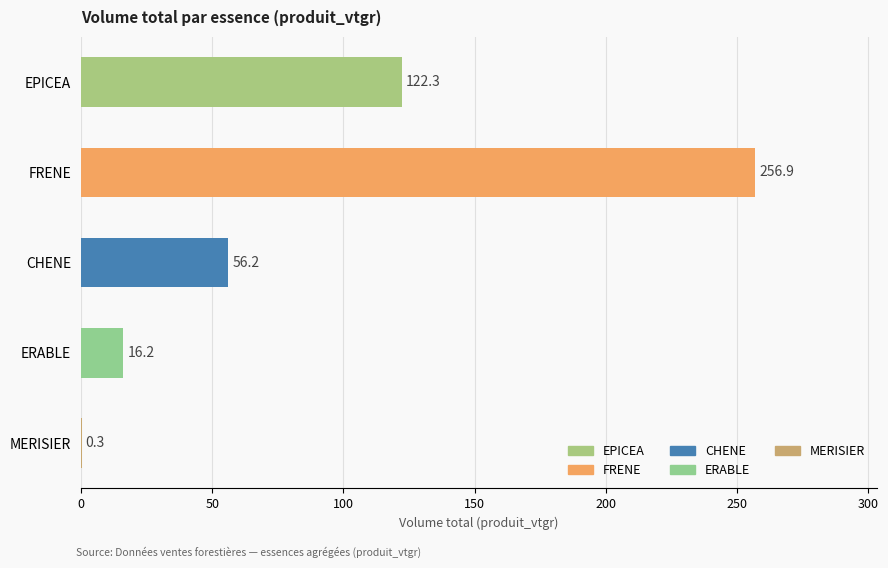

Count the number of categories in the chart.

5